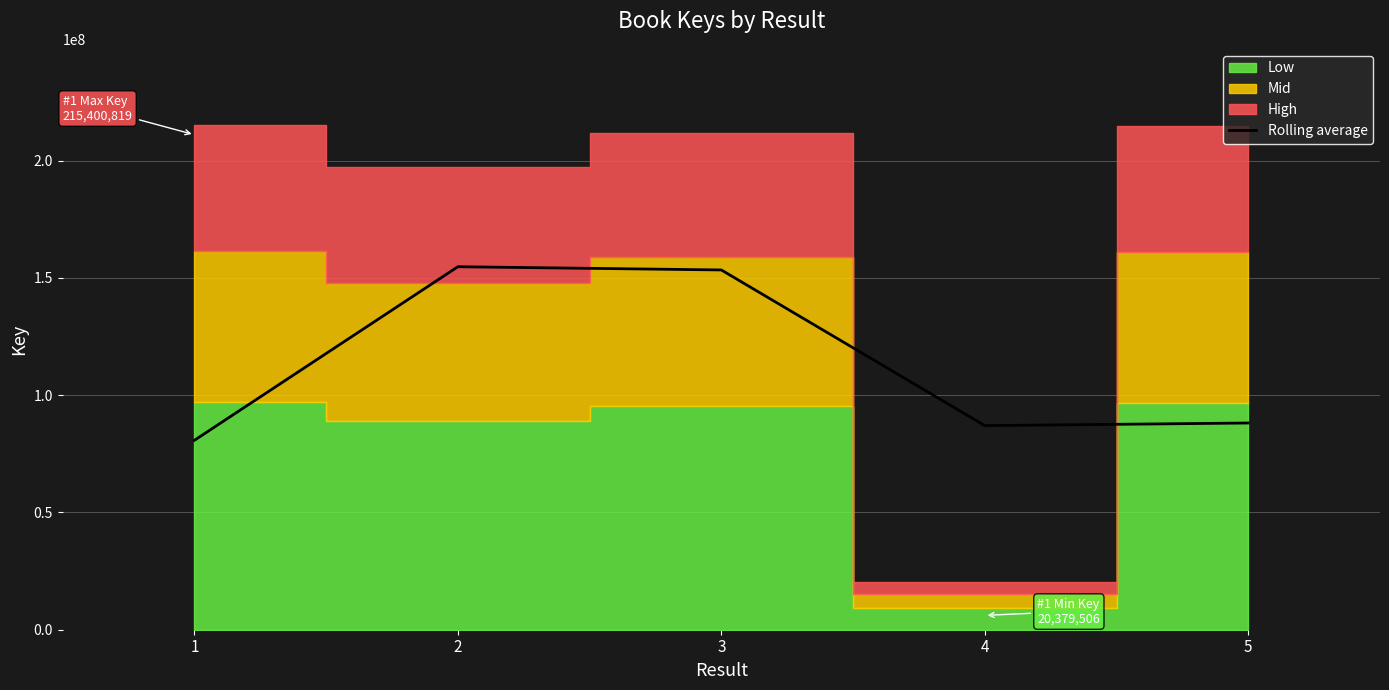

Does the chart display data point markers on the line(s)?

No